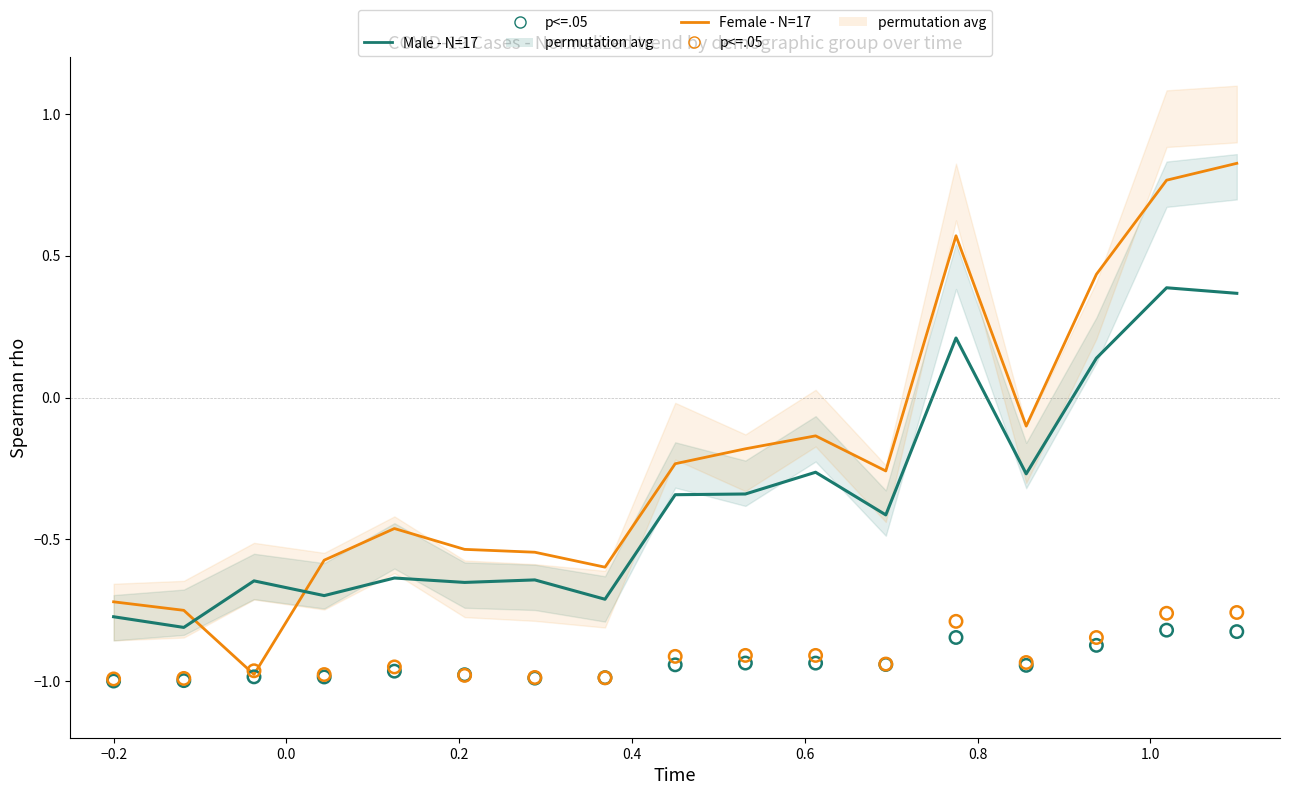

Which series has the largest Y range (max minus min)?

Female (wrong style)